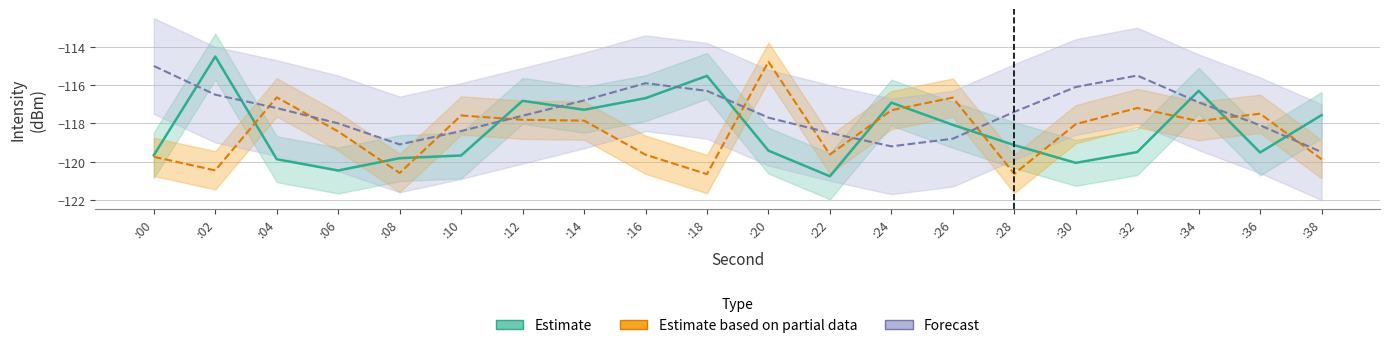

What is the maximum value for Estimate?

-114.5